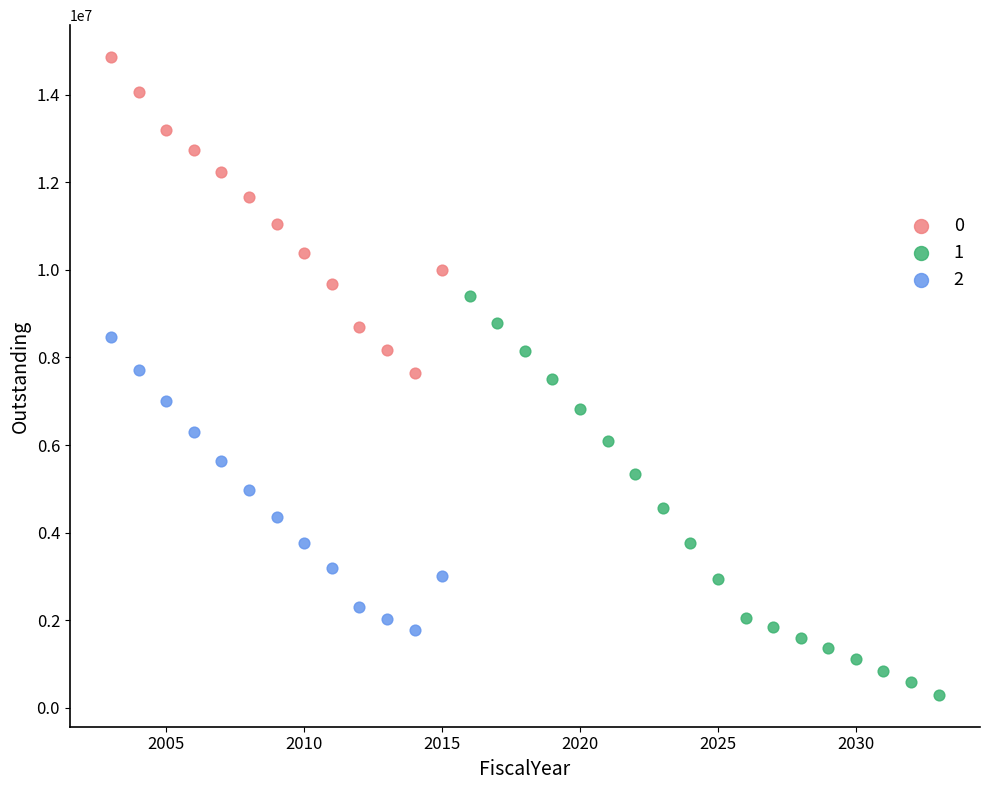

Which series has the widest spread of Y values?

1